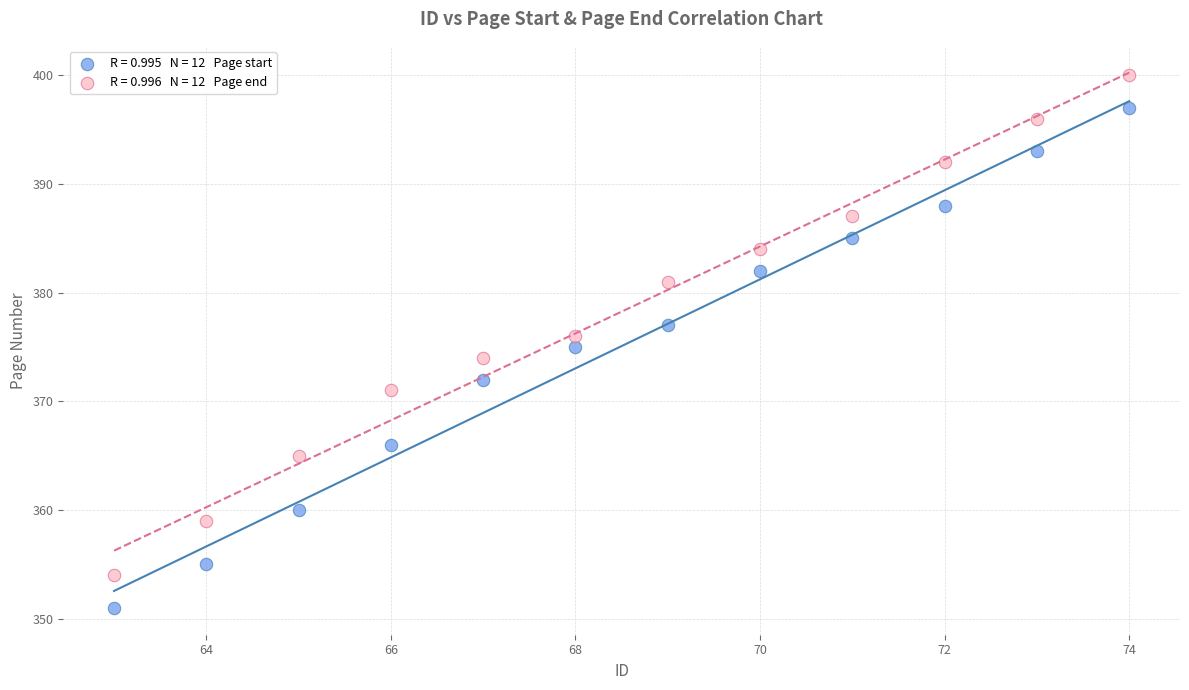

Across all data points, what is the range of Y values (max minus min)?

49